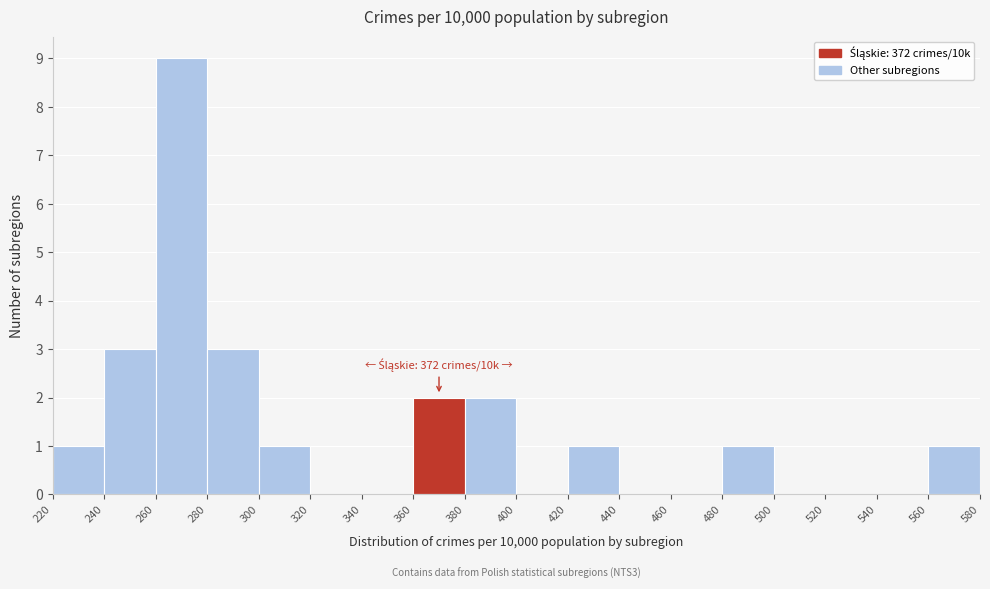

Which range on the x-axis has the tallest bar?

260 to 280